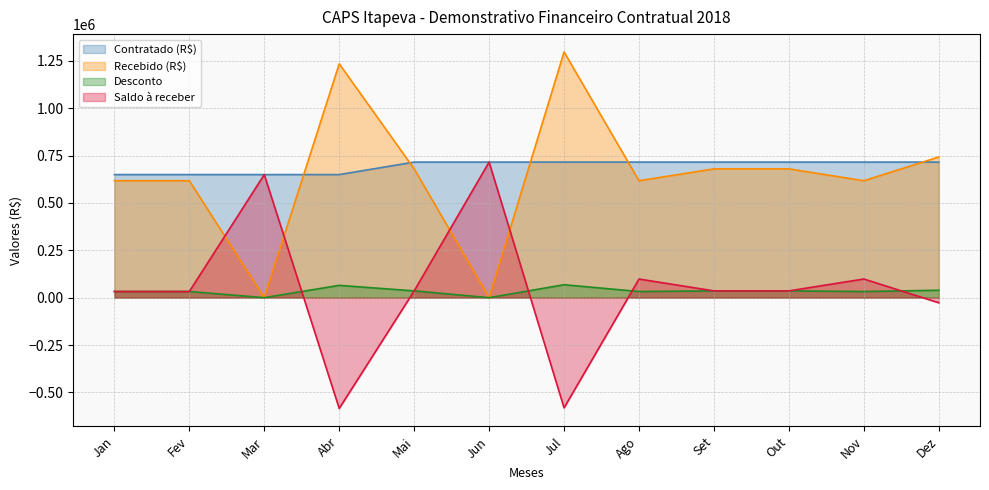

What are all the series names shown in the legend?

Contratado (R$), Recebido (R$), Desconto, Saldo à receber